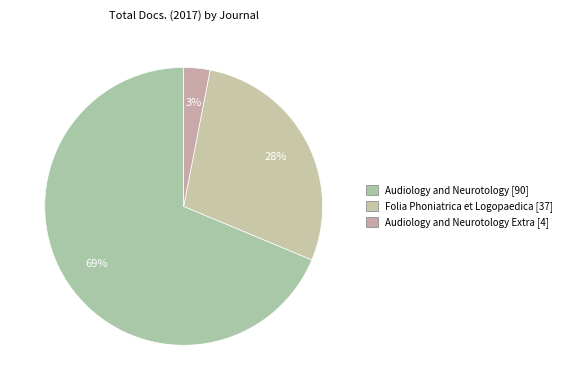

How many slices are in this pie chart?

3